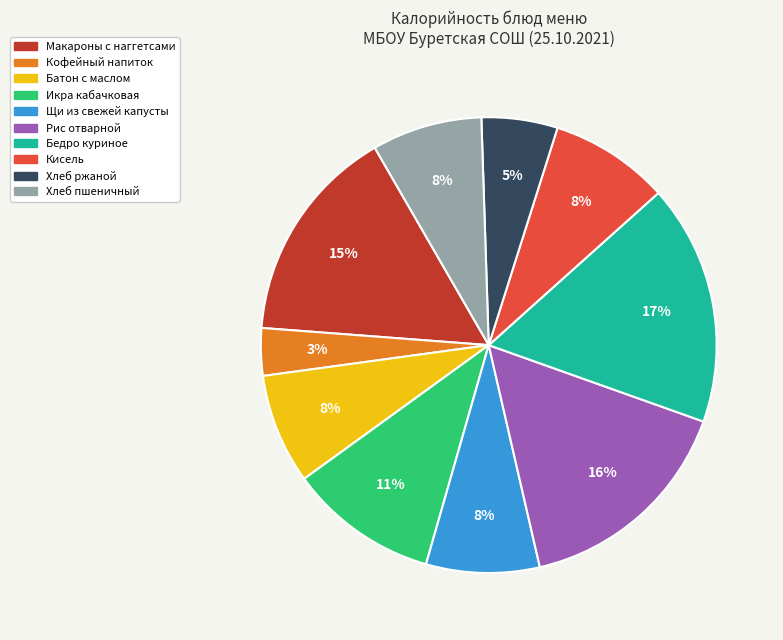

To the nearest percent, what is the combined percentage of Щи из свежей капусты and Икра кабачковая?

19%